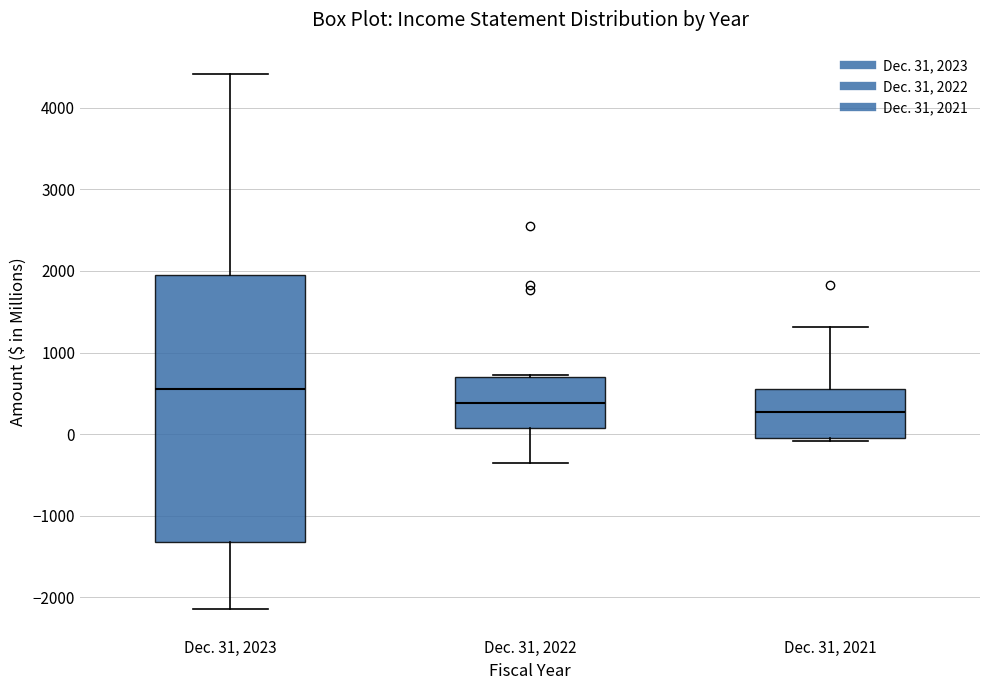

Reading left to right, read every box against the y-axis: the position of its median line, the range the box covers, and the ends of its whiskers. The values are not printed on the chart, so give them approximately, as read against the axis.

Dec. 31, 2023: median 600, box -1300 to 1900, whiskers -2100 to 4400
Dec. 31, 2022: median 400, box 100 to 700, whiskers -400 to 700
Dec. 31, 2021: median 300, box -100 to 600, whiskers -100 (just below the box's lower edge) to 1300